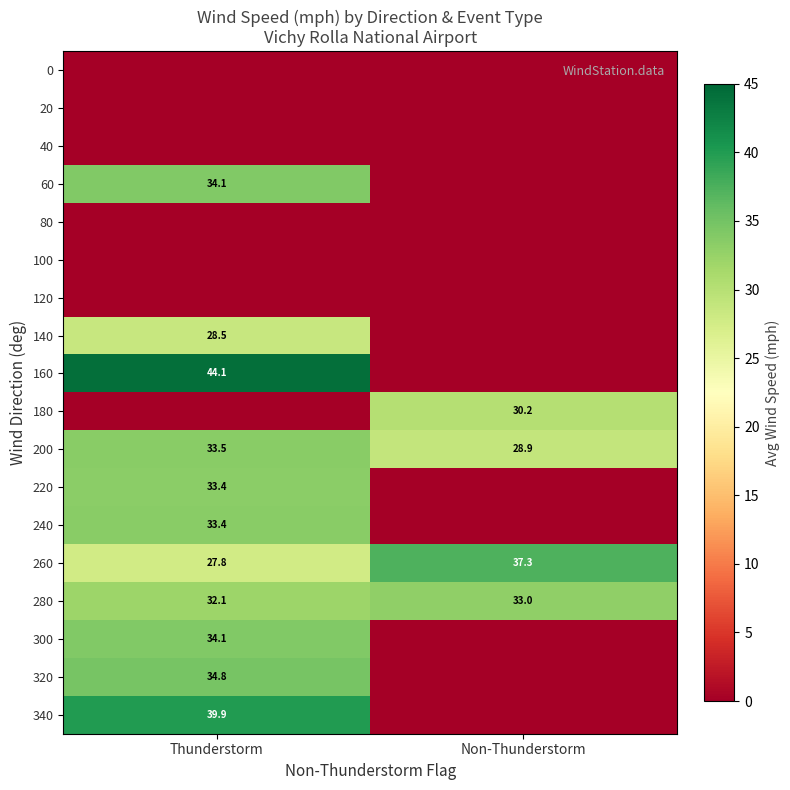

The 160 series shows 9.5 at Thunderstorm. True or false?

False